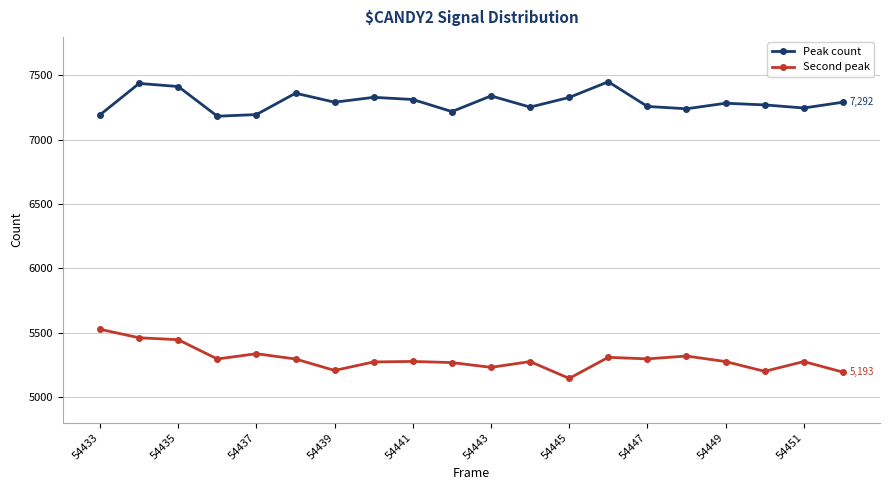

What is the maximum value for Peak count?

7451